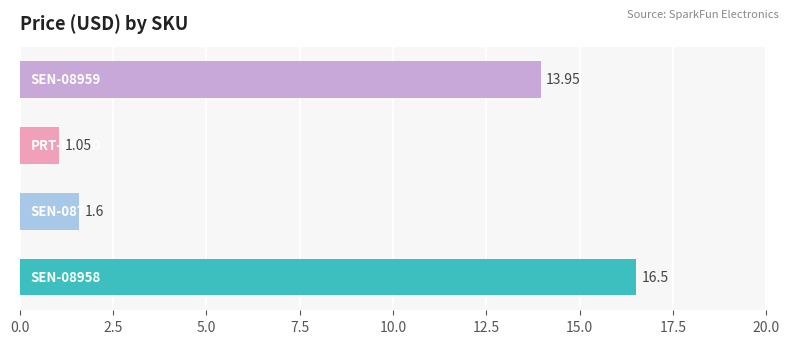

What is the average value?

8.3